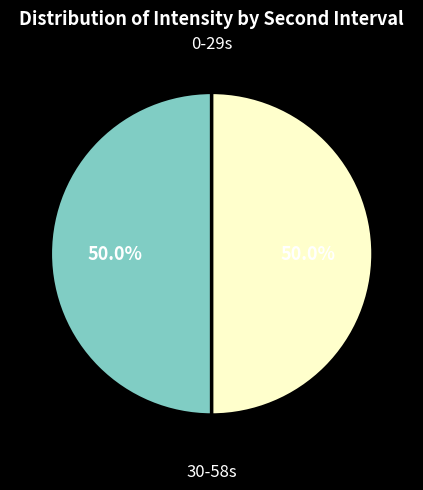

How many slices are in this pie chart?

2